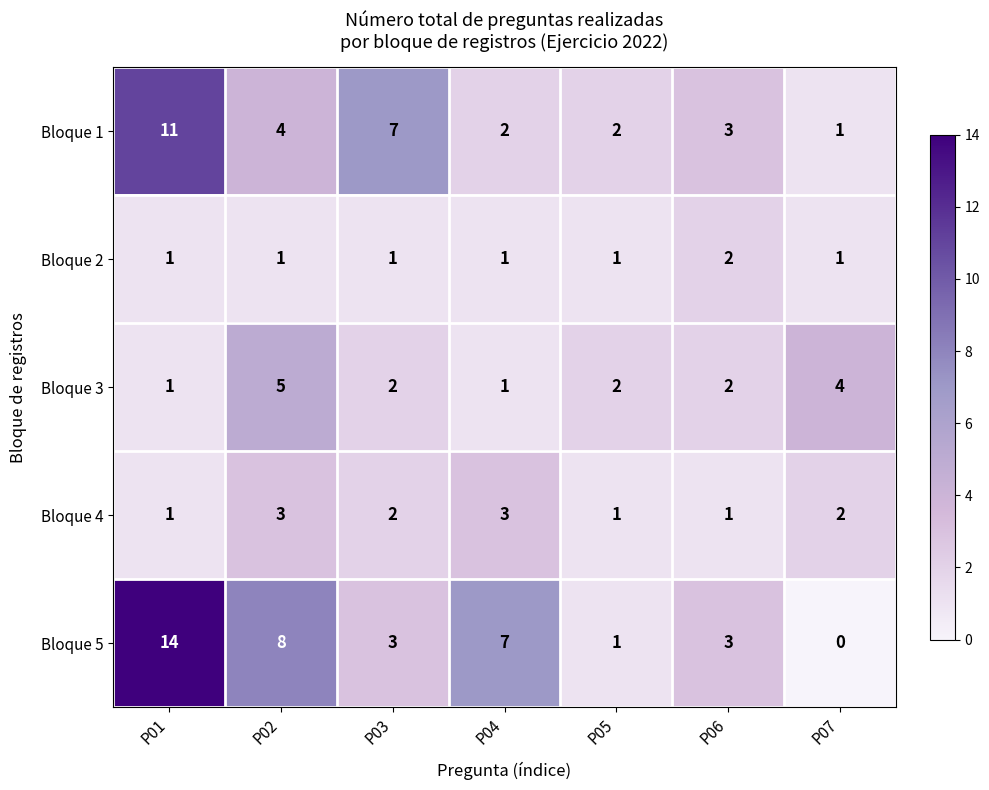

Which series changed the most between P01 and P02?

Bloque 1